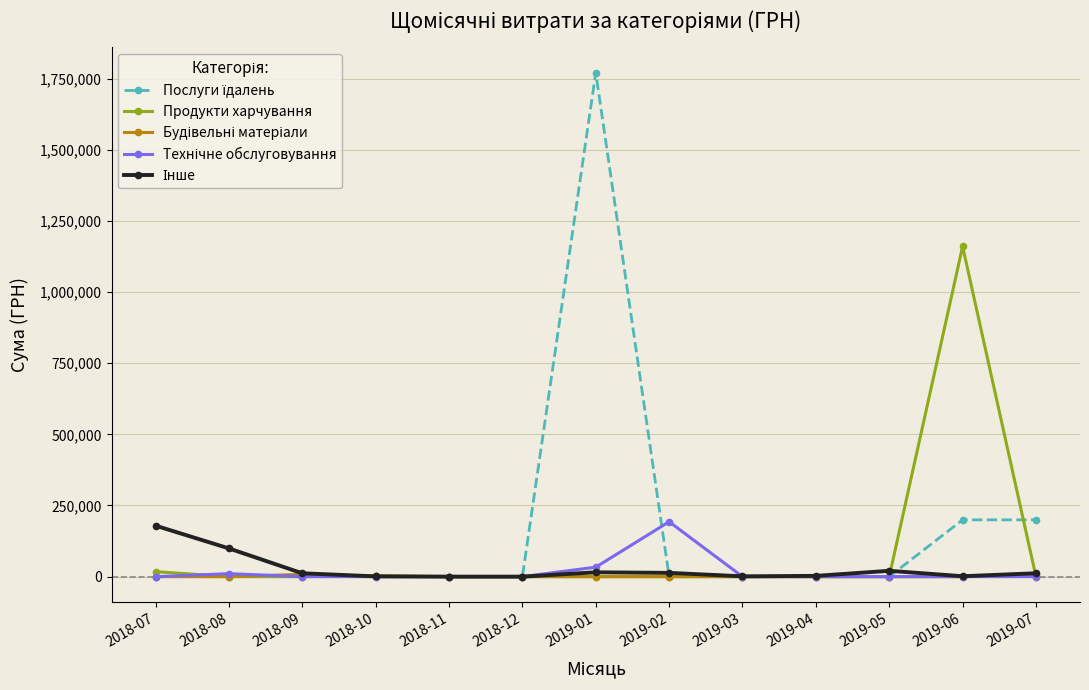

What is the maximum value for Продукти харчування?

1160128.0